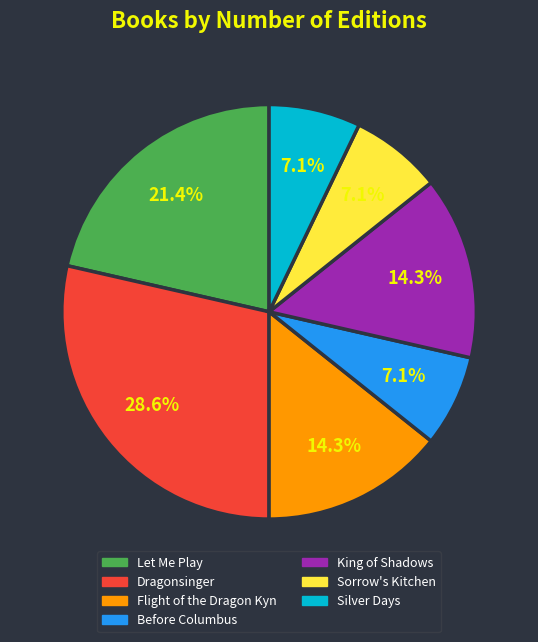

Approximately how many times larger is the value at Dragonsinger compared to Before Columbus?

4.0